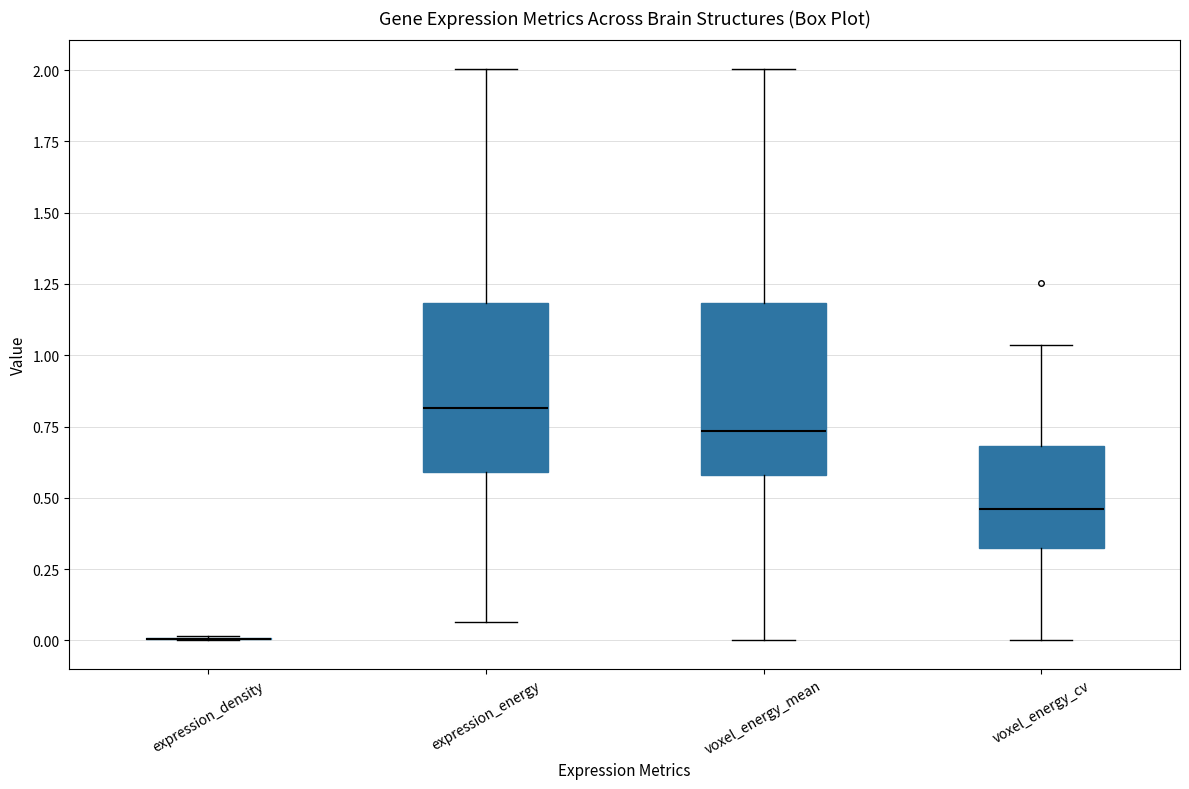

Where is the lower edge of the box for voxel_energy_mean on the y-axis? The values are not printed on the chart, so give them approximately, as read against the axis.

0.60